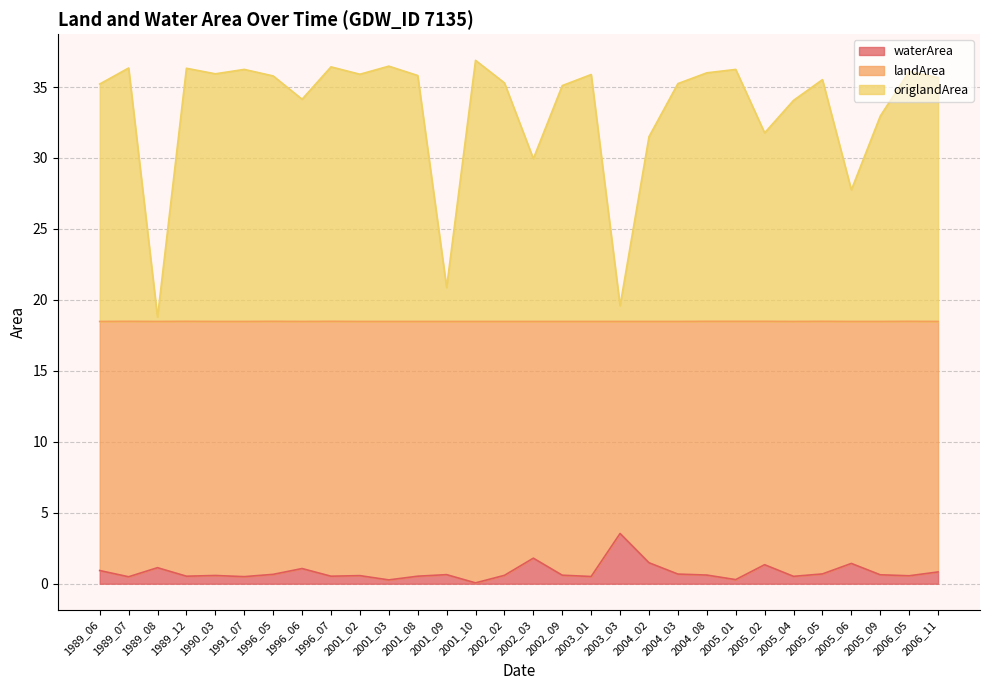

At which category is the sum across all series the highest?

1996_07